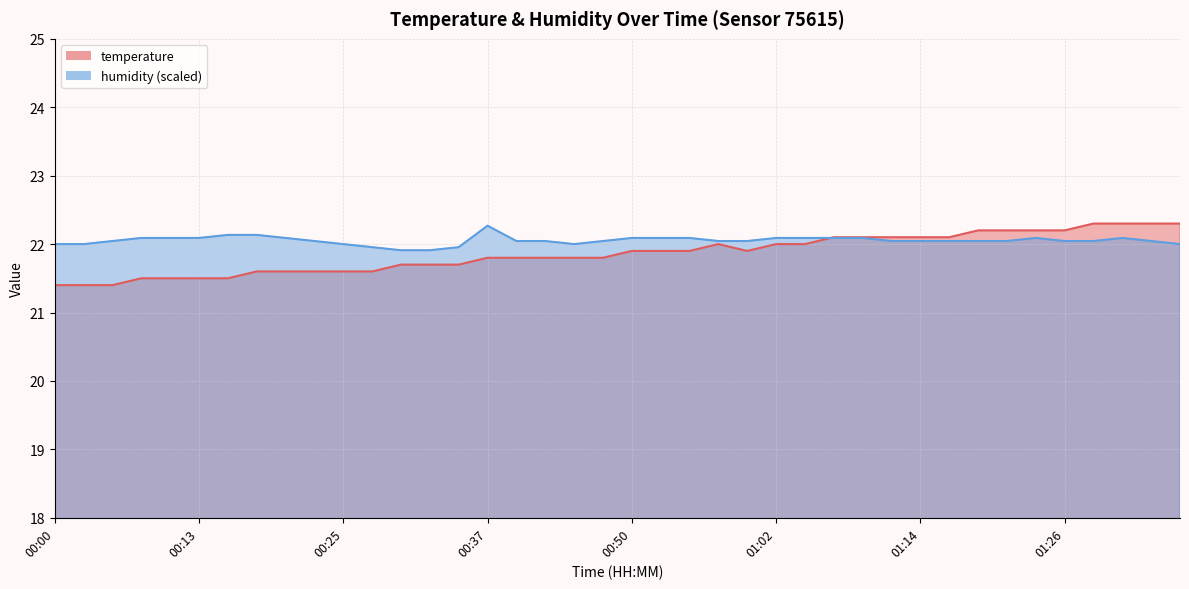

Where is the first local maximum for temperature?

00:57